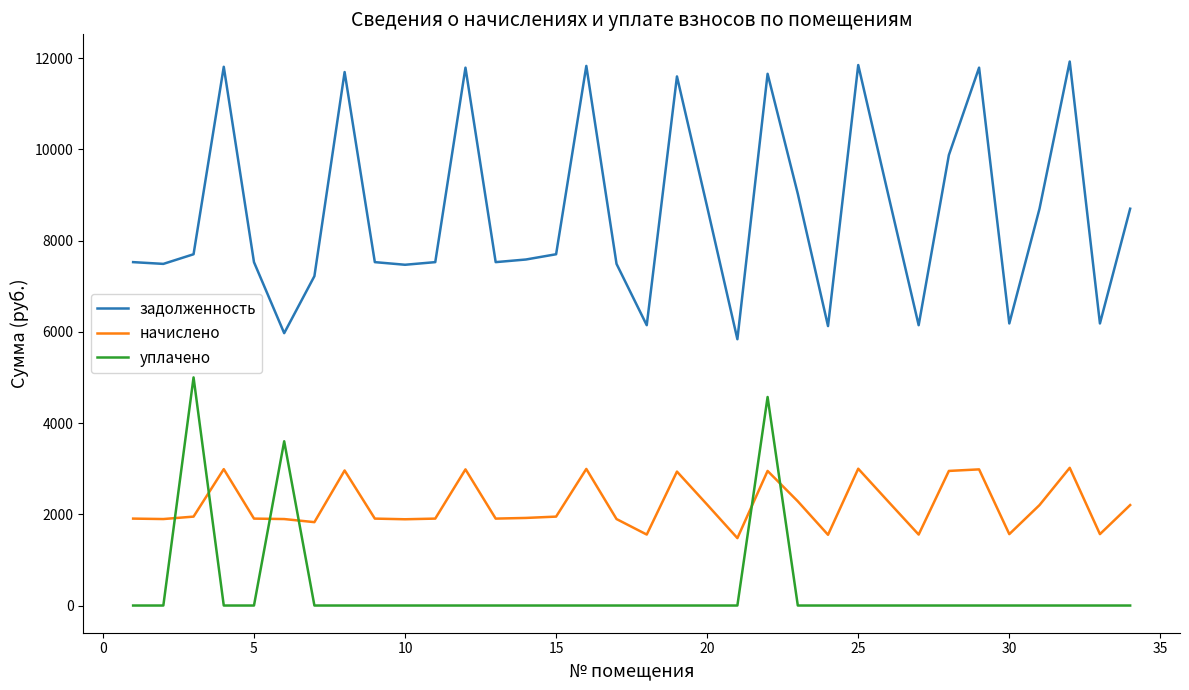

Rank the series by their maximum value, from highest to lowest.

задолженность, уплачено, начислено